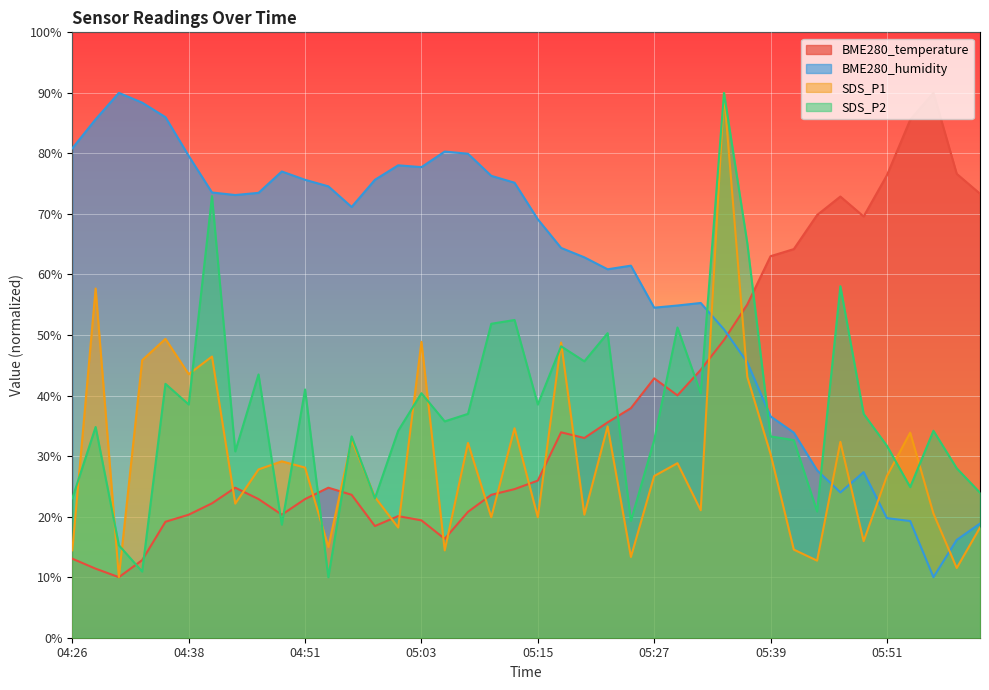

What is the total value across all series at 05:05?

146.8